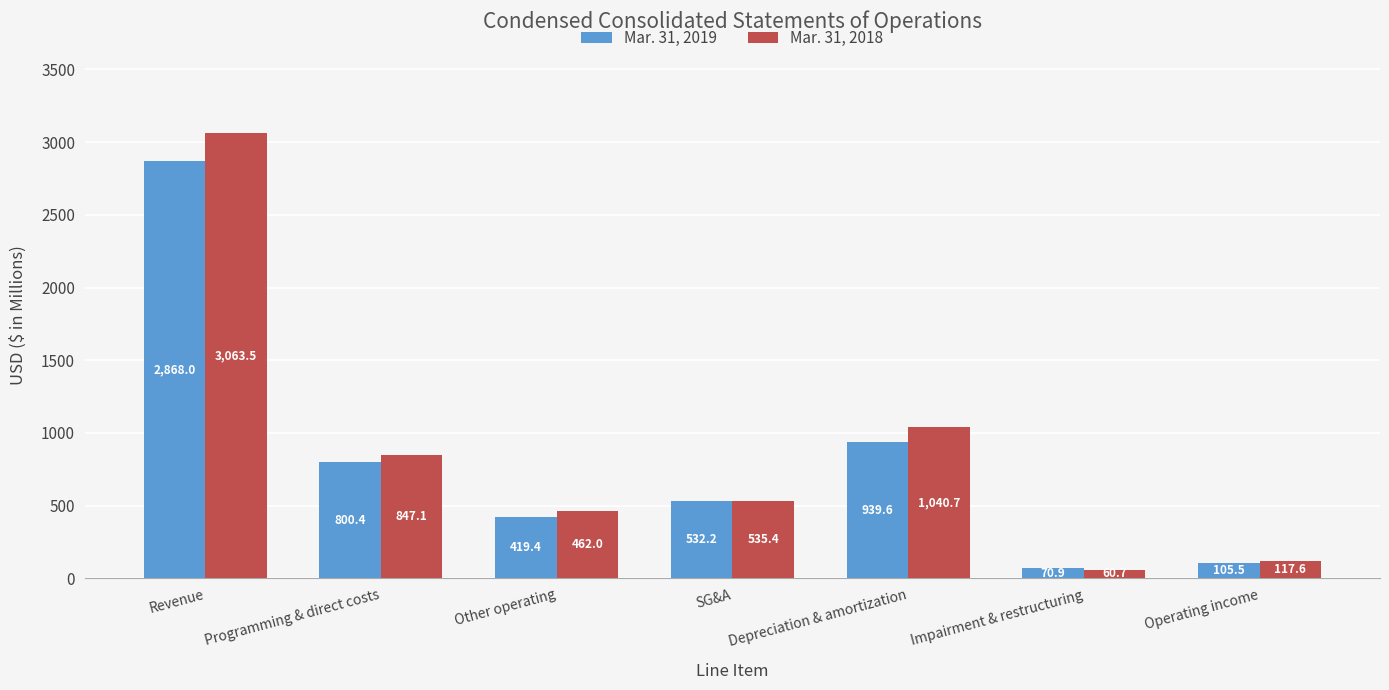

Which series has the widest spread of values?

Mar. 31, 2018